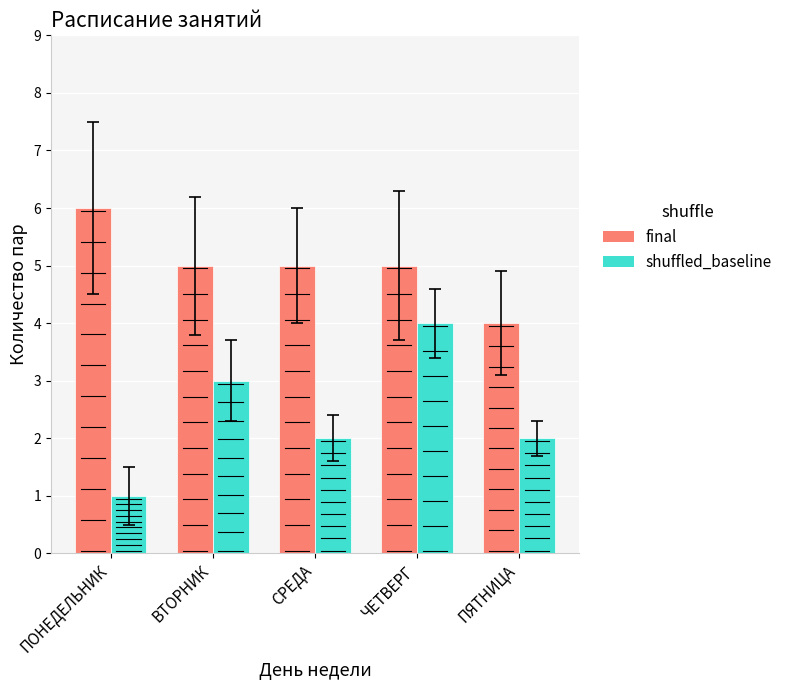

What is the total value across all series at СРЕДА?

7